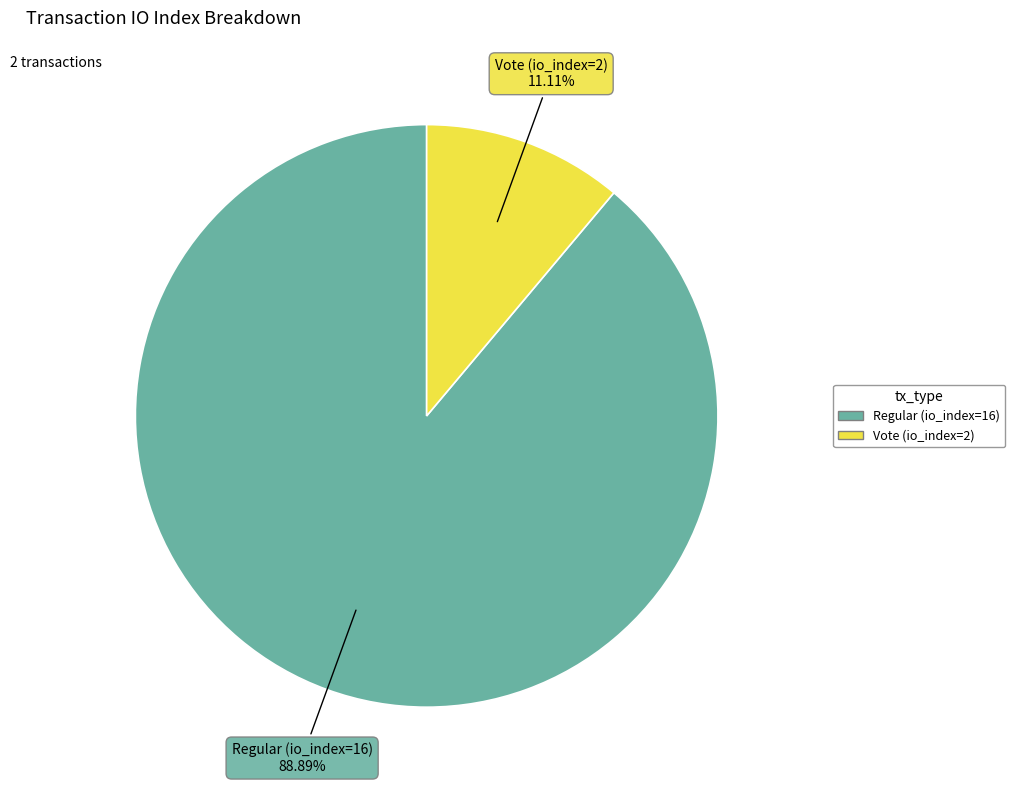

To the nearest percent, what portion does Vote (io_index=2) represent?

11%